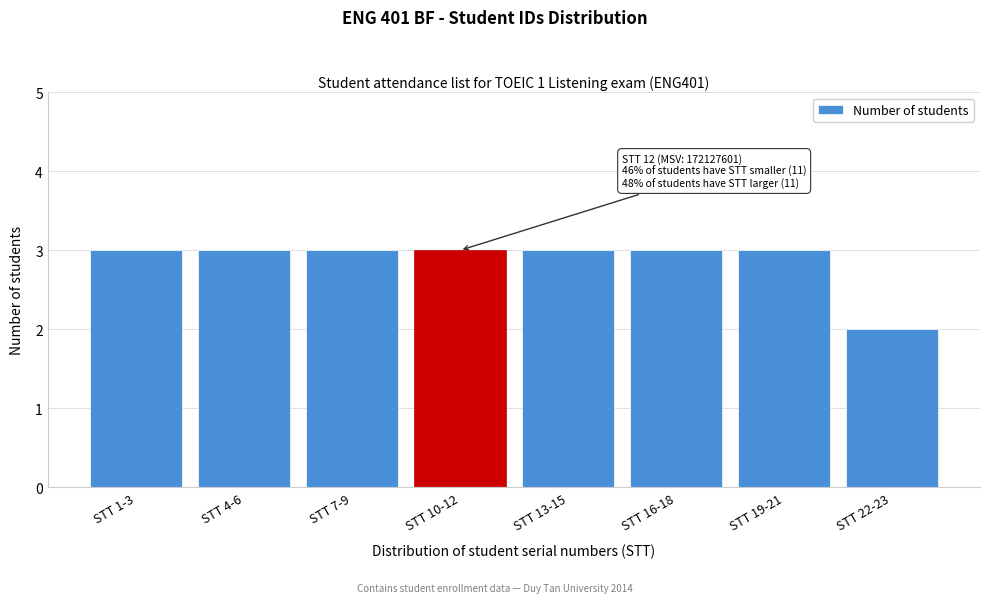

Reading left to right, what are all the values shown in this chart?

3	3	3	3	3	3	3	2